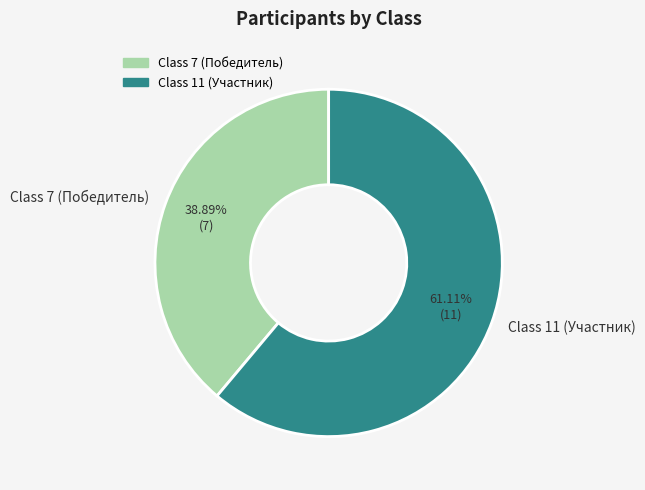

What is the ratio of the value at Class 11 (Участник) to the value at Class 7 (Победитель)?

1.6